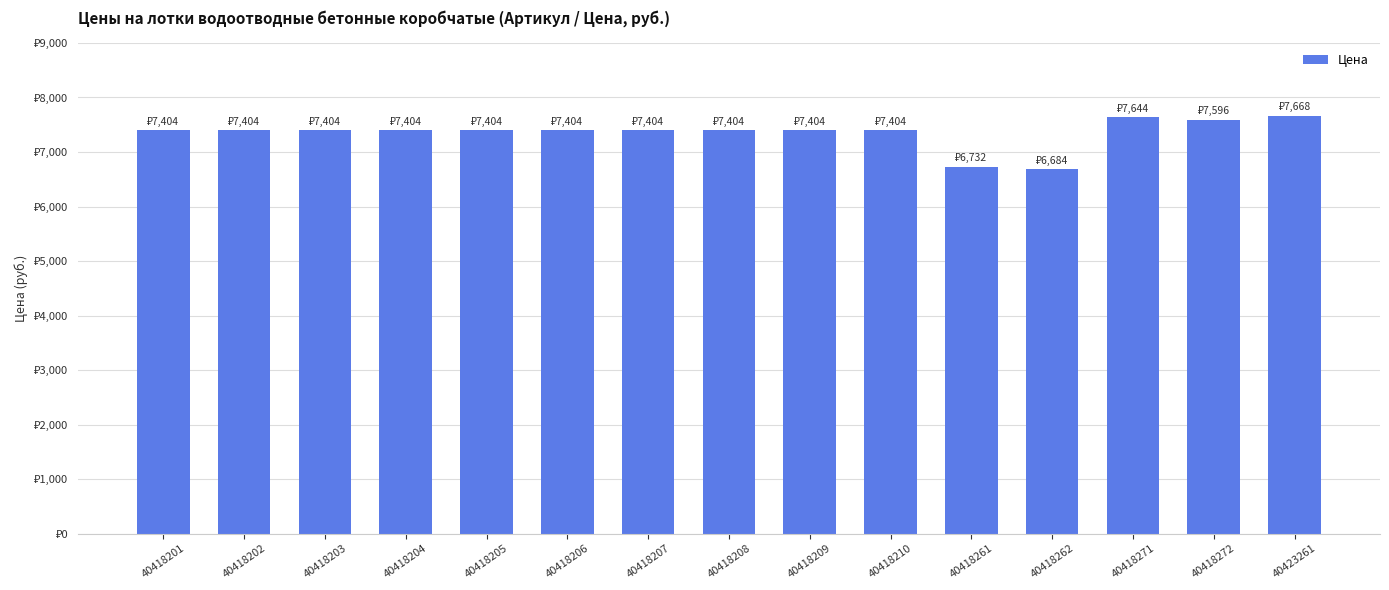

Reading left to right, transcribe all the data shown in this chart.

40418201=7404	40418202=7404	40418203=7404	40418204=7404	40418205=7404	40418206=7404	40418207=7404	40418208=7404	40418209=7404	40418210=7404	40418261=6732	40418262=6684	40418271=7644	40418272=7596	40423261=7668